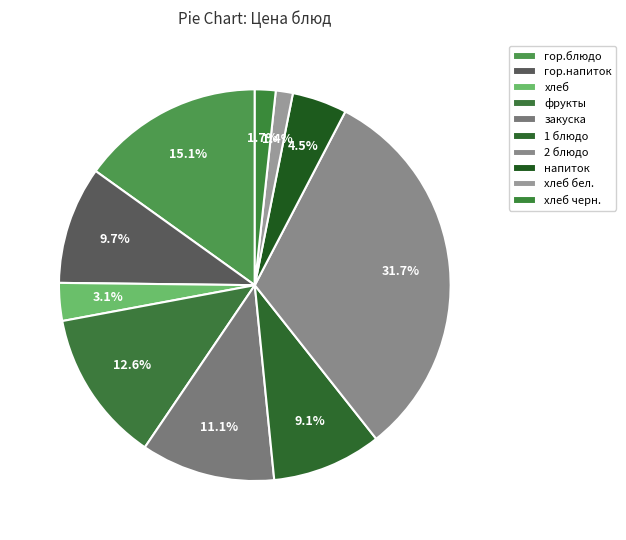

To the nearest percent, what is the combined percentage of хлеб черн. and хлеб?

5%